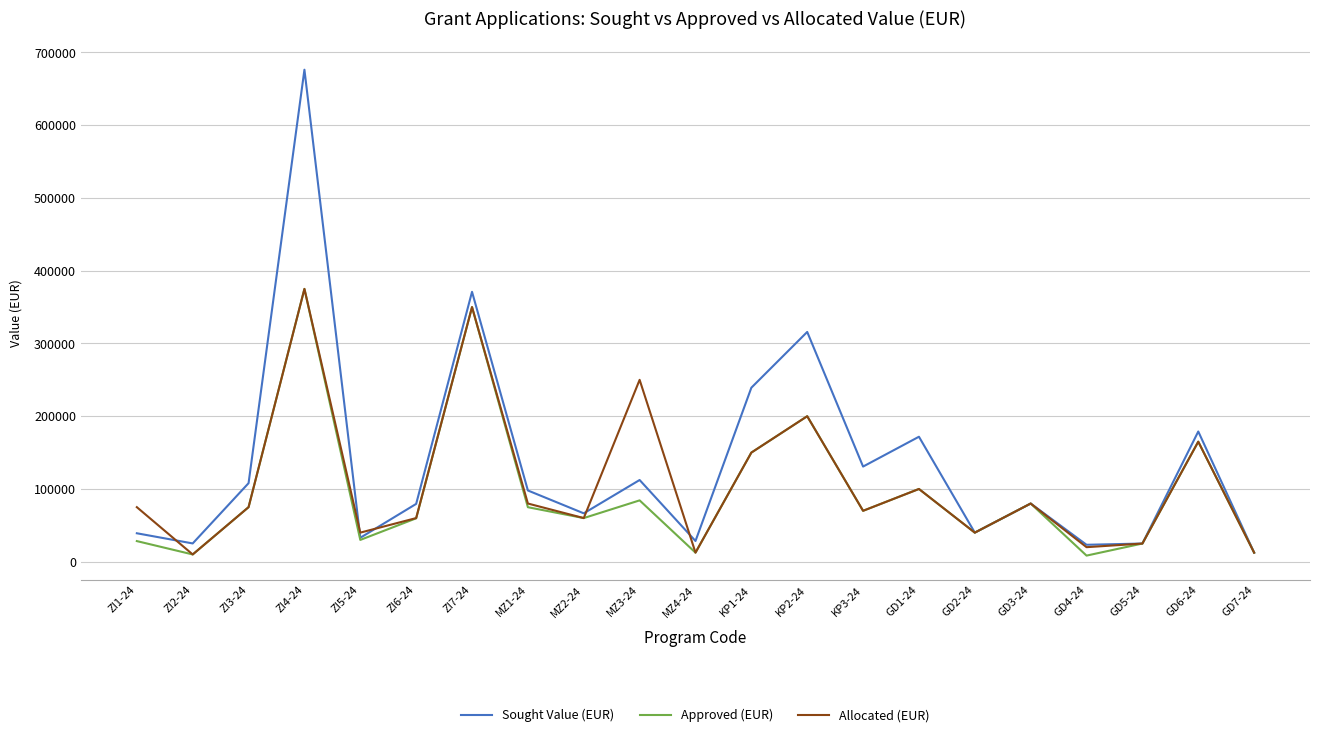

In Approved (EUR), how many points are higher than both neighbors (excluding endpoints)?

7